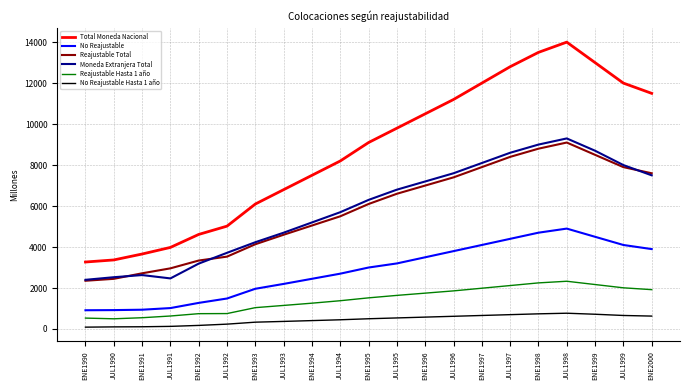

Which category has the highest value in the Reajustable Total series?

JUL1998